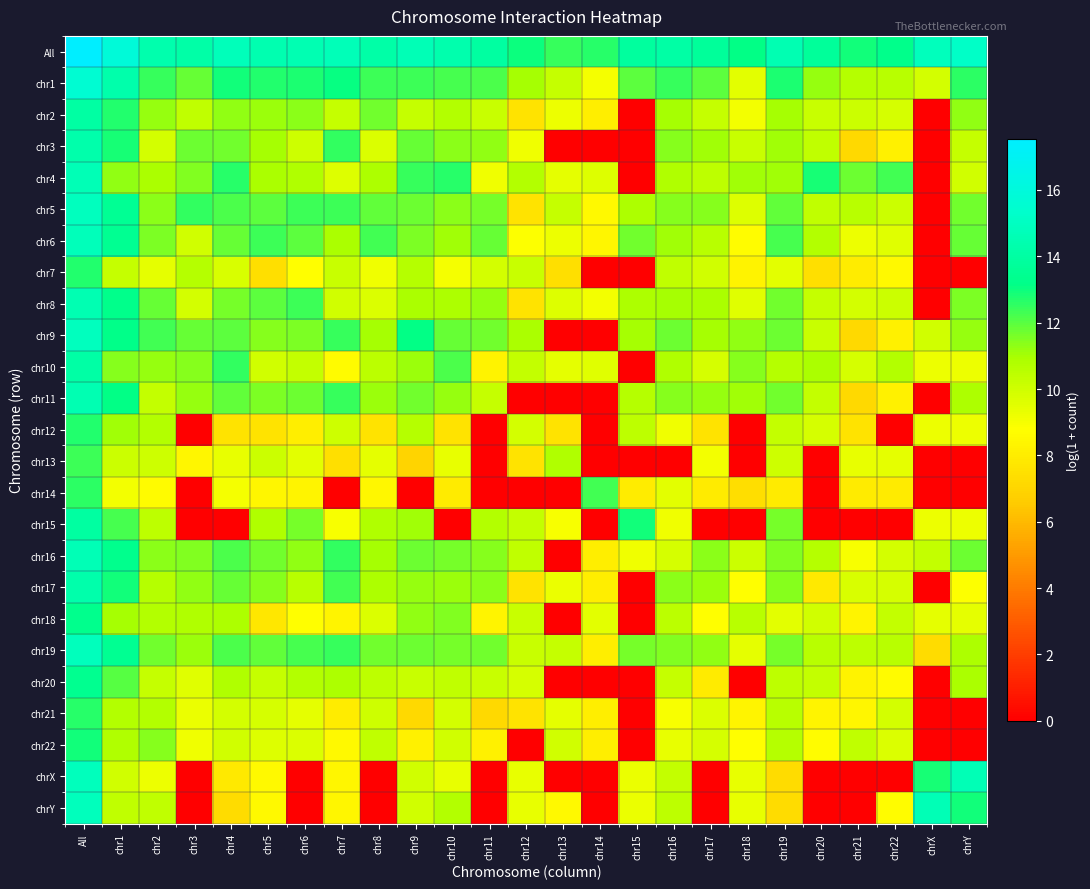

Which series has the largest total across all categories?

All